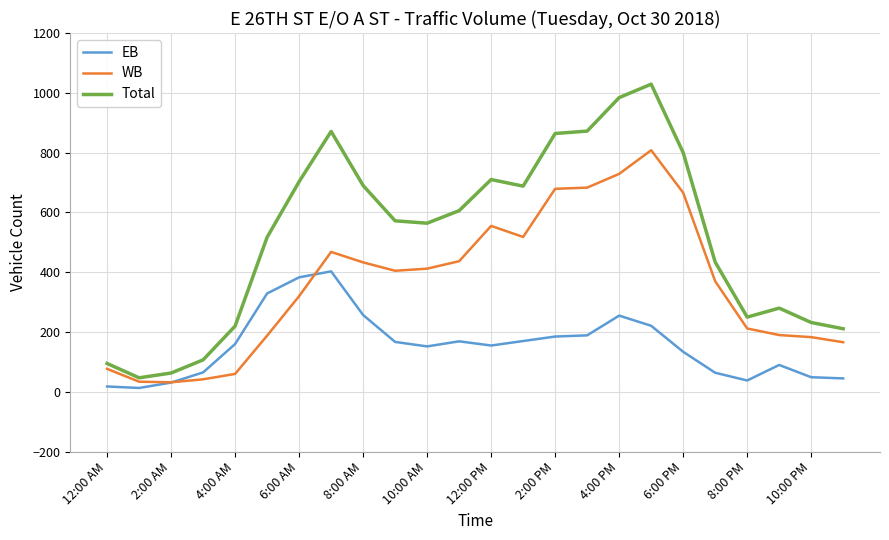

True or false: WB and Total intersect in this chart.

False